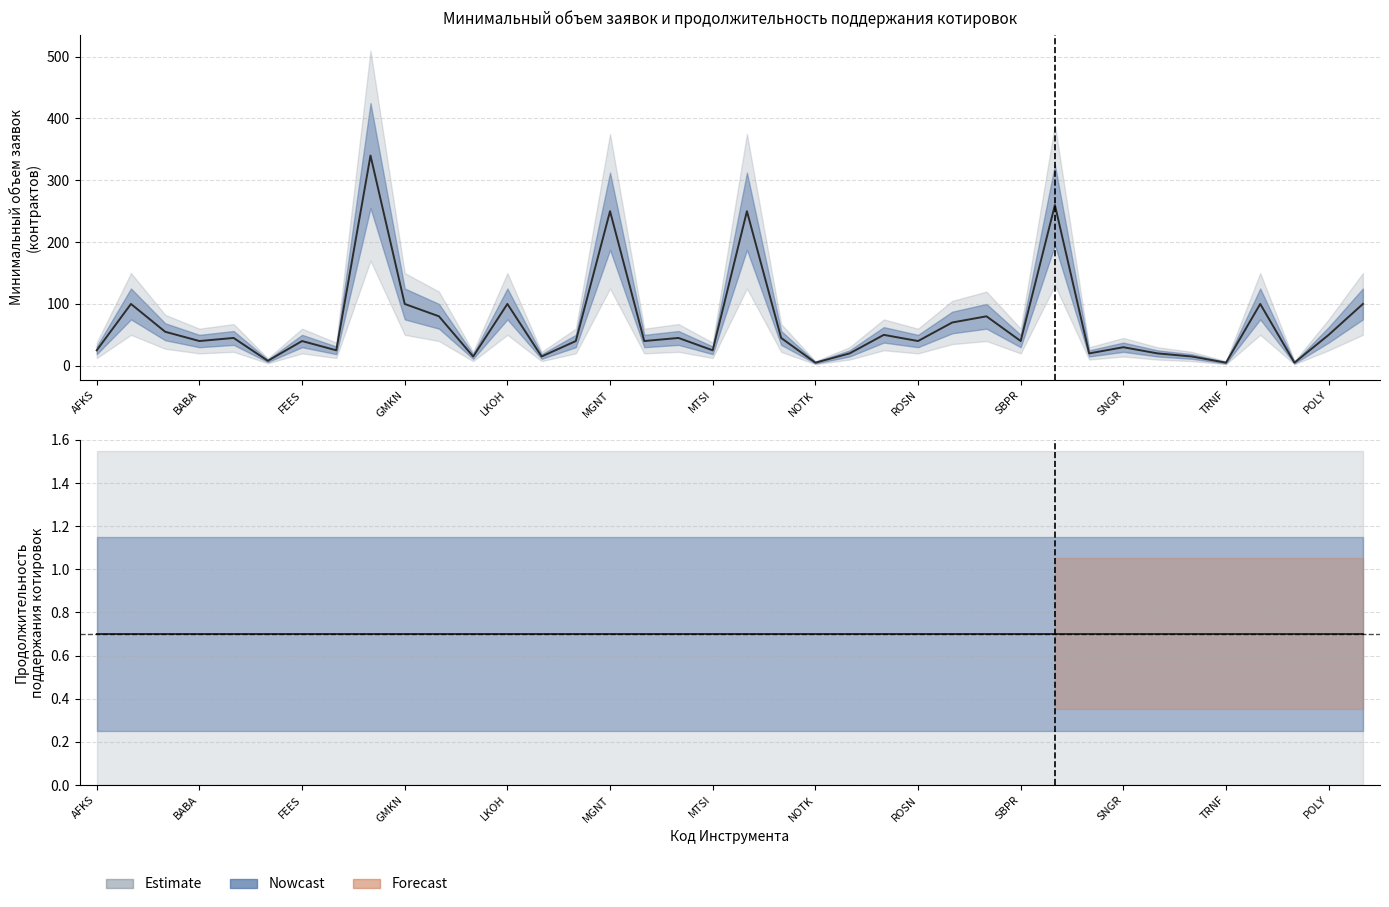

Is it true that the value at IRAO is 22?

False